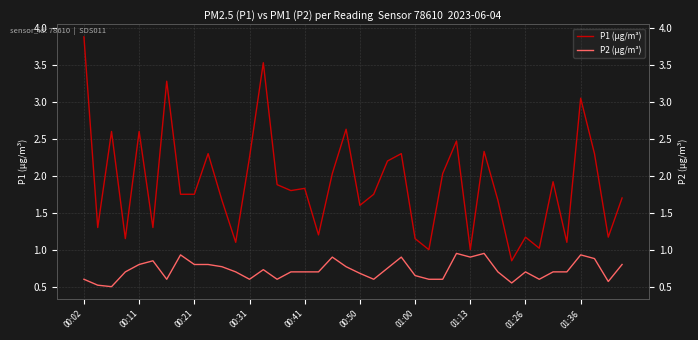

What are all the series names shown in the legend?

P1 (µg/m³), P2 (µg/m³)